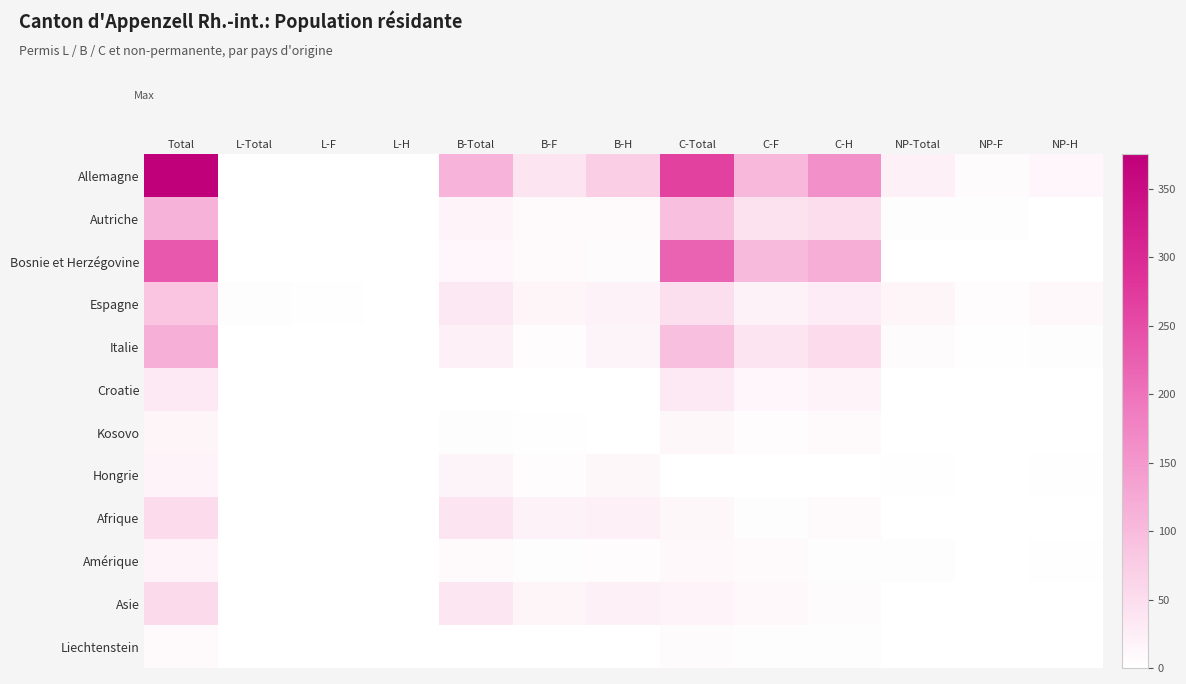

What is the greatest value displayed?

375